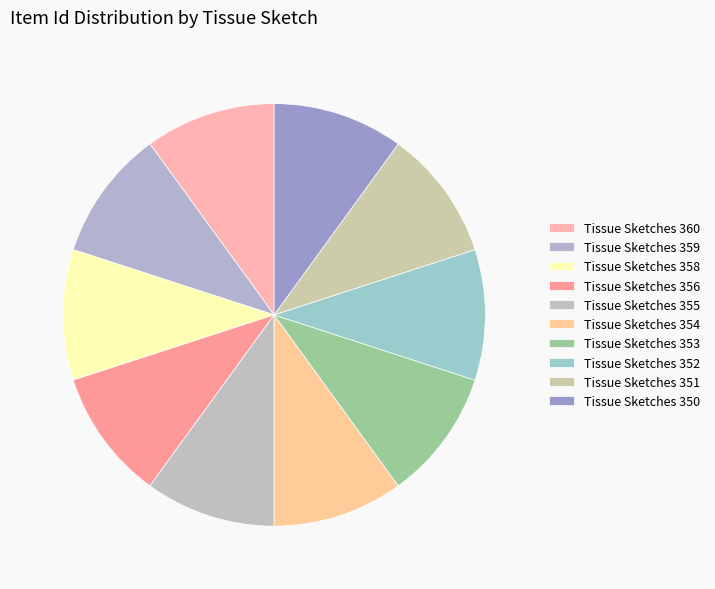

Is it true that Tissue Sketches 353 is 1% of the pie?

False